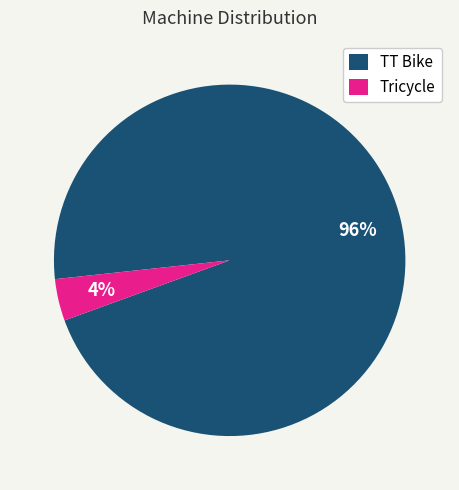

To the nearest percent, what is the difference between the largest and smallest slice percentages?

92%